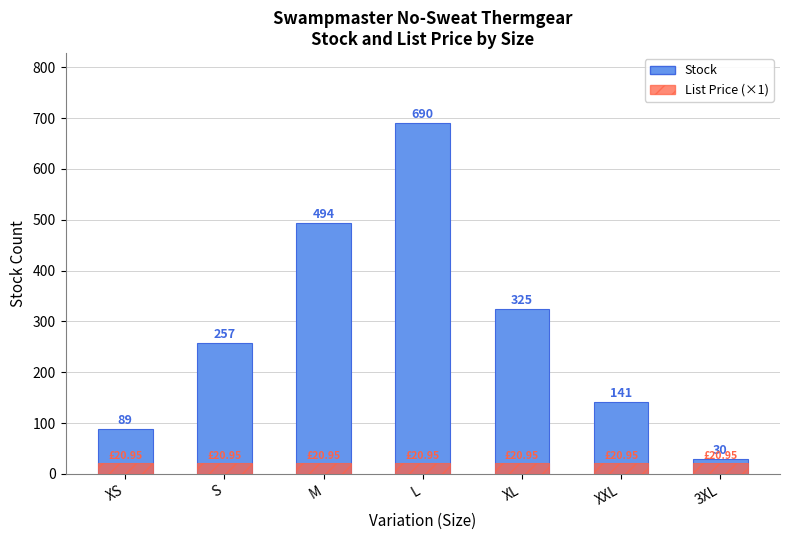

Which has a higher value, 3XL or L?

L